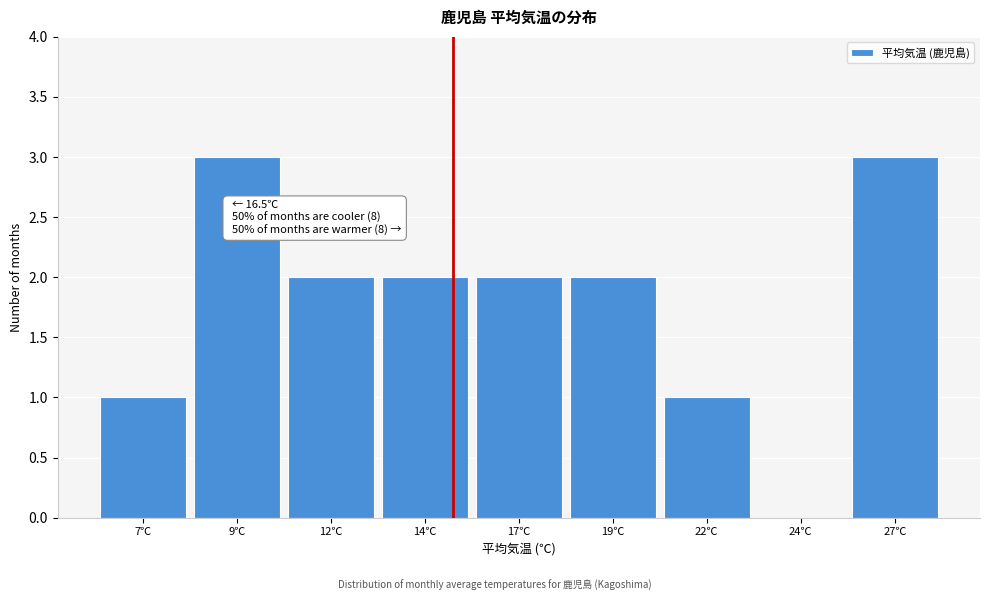

Reading left to right, list all the values displayed in this chart.

7℃=1	9℃=3	12℃=2	14℃=2	17℃=2	19℃=2	22℃=1	24℃=0	27℃=3